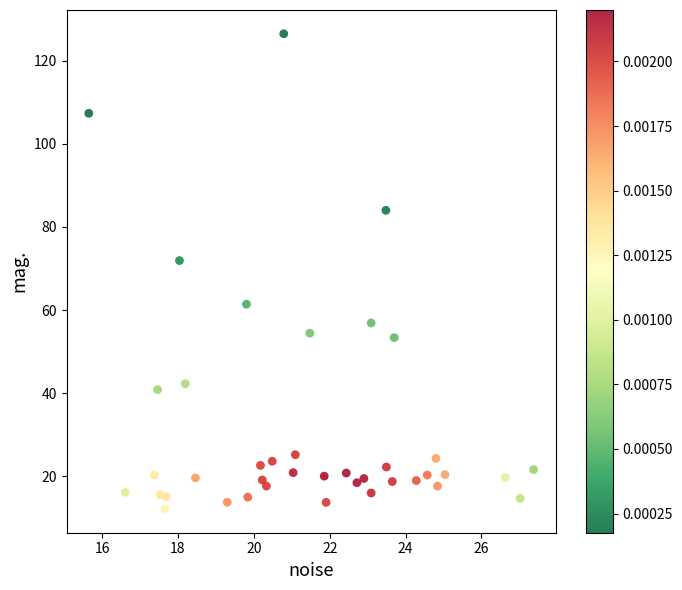

What is the range of Y values (max minus min)?

114.4